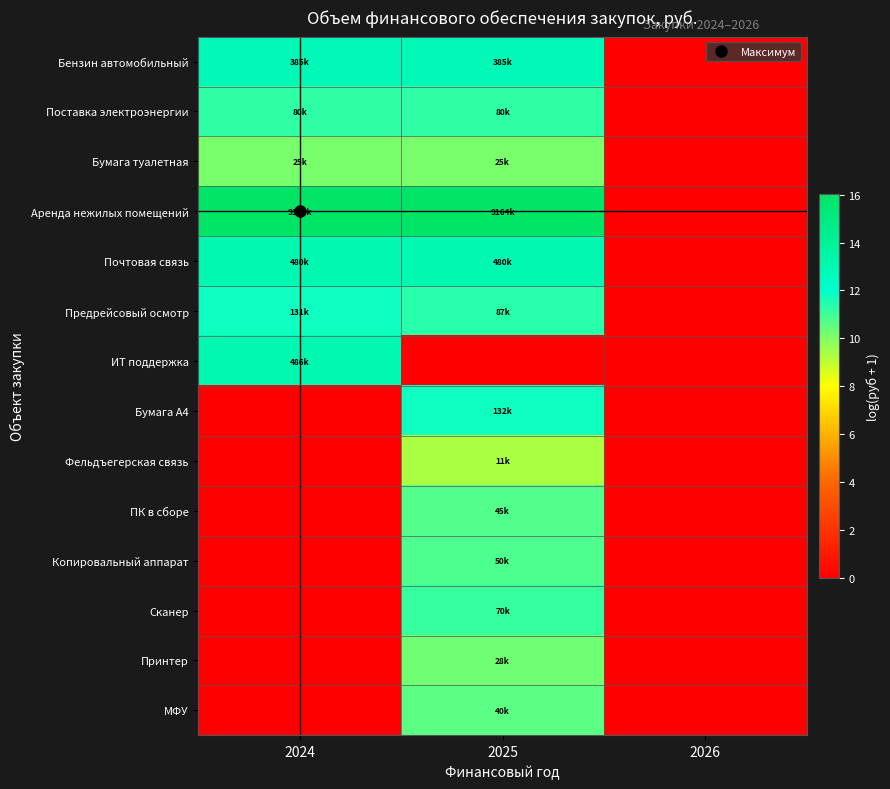

Reading right to left, what are all the values shown in this chart?

Бензин автомобильный: 2026=0.0	2025=12.9	2024=12.9
Поставка электроэнергии: 2026=0.0	2025=11.3	2024=11.3
Бумага туалетная: 2026=0.0	2025=10.1	2024=10.1
Аренда нежилых помещений: 2026=0.0	2025=16.0	2024=16.0
Почтовая связь: 2026=0.0	2025=13.1	2024=13.1
Предрейсовый осмотр: 2026=0.0	2025=11.4	2024=11.8
ИТ поддержка: 2026=0.0	2025=0.0	2024=13.1
Бумага А4: 2026=0.0	2025=11.8	2024=0.0
Фельдъегерская связь: 2026=0.0	2025=9.3	2024=0.0
ПК в сборе: 2026=0.0	2025=10.7	2024=0.0
Копировальный аппарат: 2026=0.0	2025=10.8	2024=0.0
Сканер: 2026=0.0	2025=11.2	2024=0.0
Принтер: 2026=0.0	2025=10.2	2024=0.0
МФУ: 2026=0.0	2025=10.6	2024=0.0